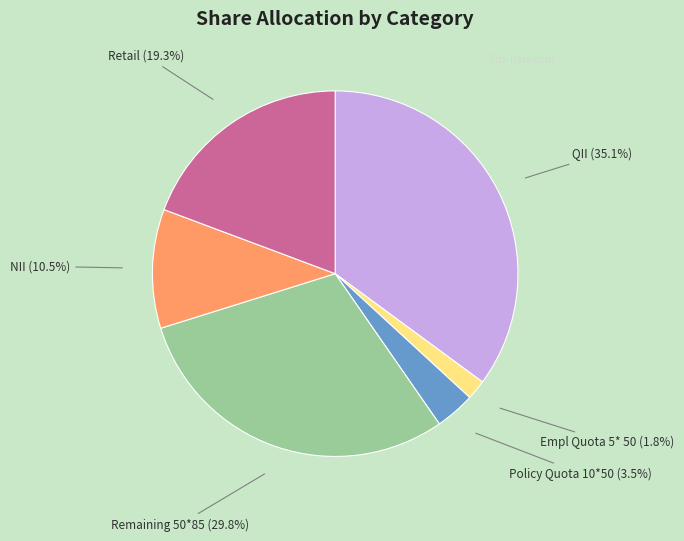

What percentage is the QII slice, to the nearest percent?

35%